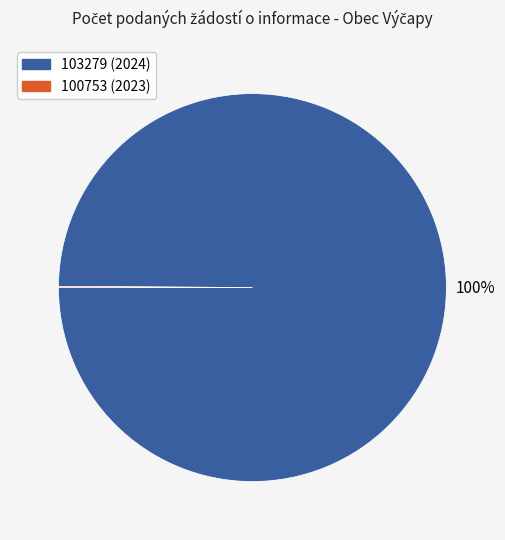

Is there any slice that represents more than half of the pie?

Yes